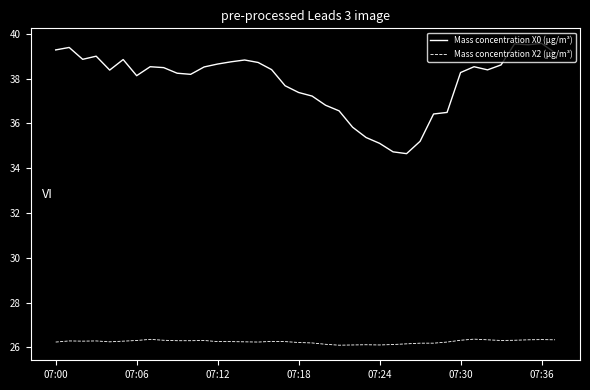

What is the maximum value shown in the chart?

39.6